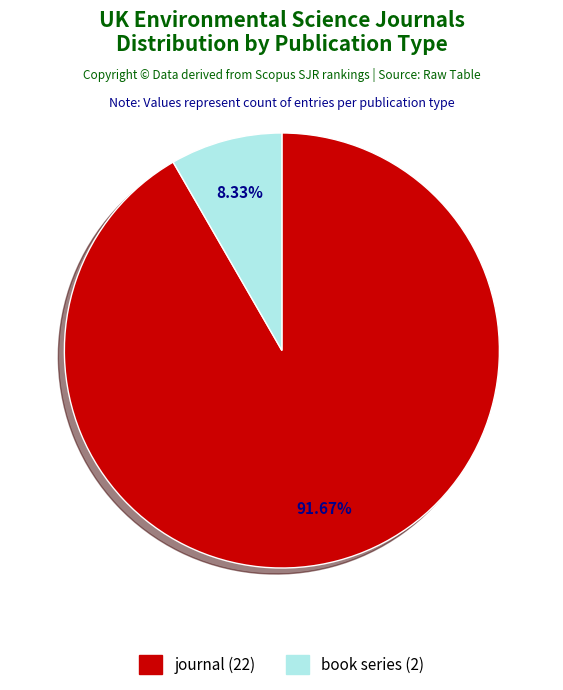

How many slices are in this pie chart?

2